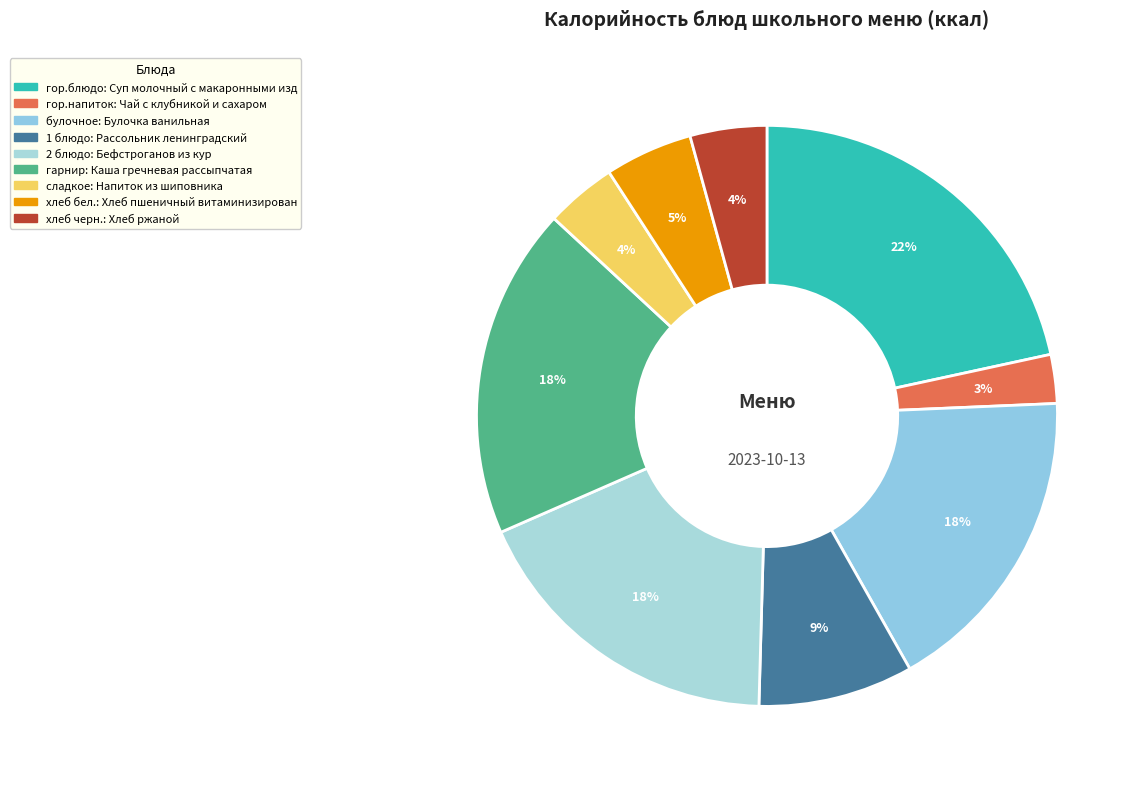

How many slices are in this pie chart?

9